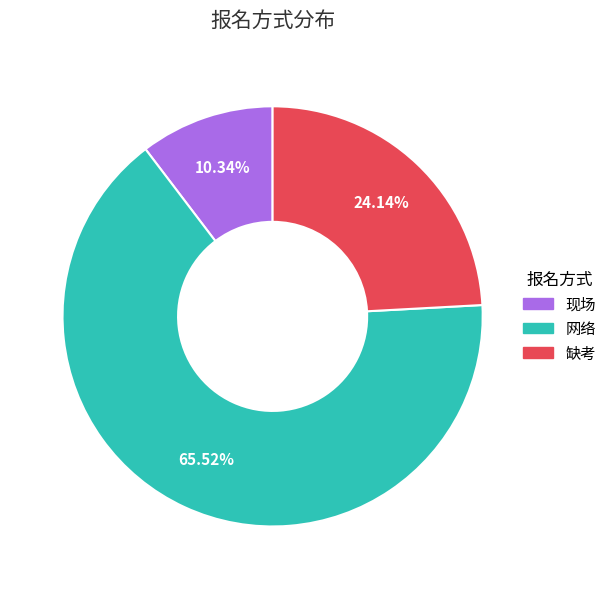

True or false: 网络 accounts for 66% of the total.

True